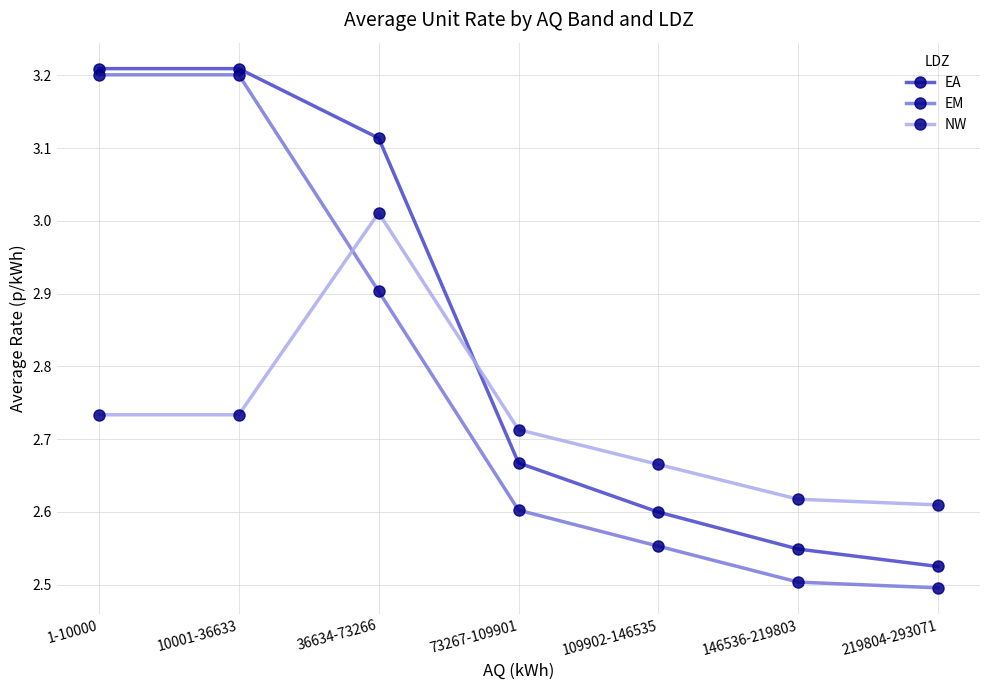

What position from the right is 146536-219803?

2